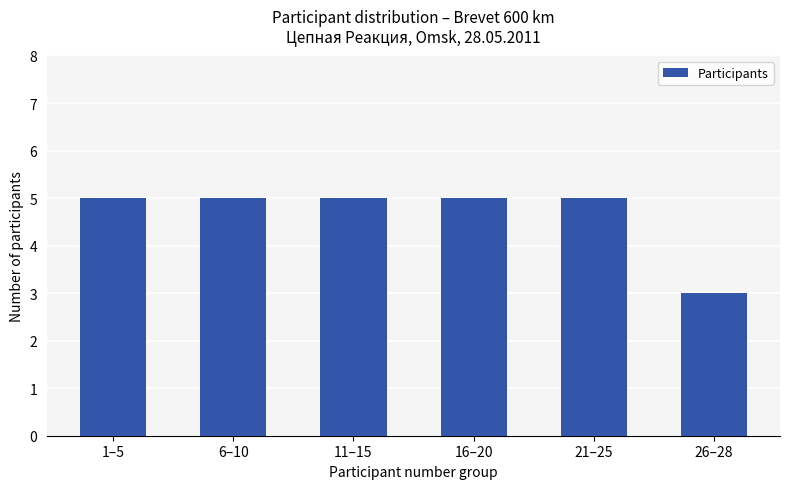

What is the difference between the maximum and minimum values?

2